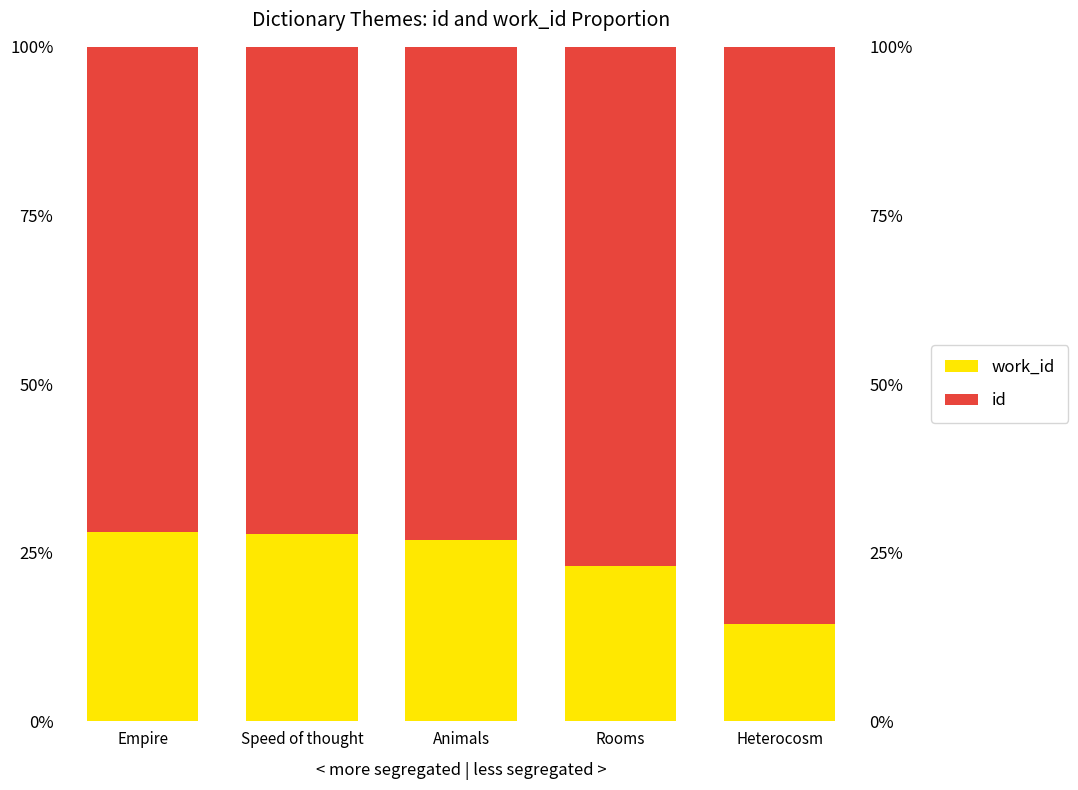

How many data points does each series have?

5